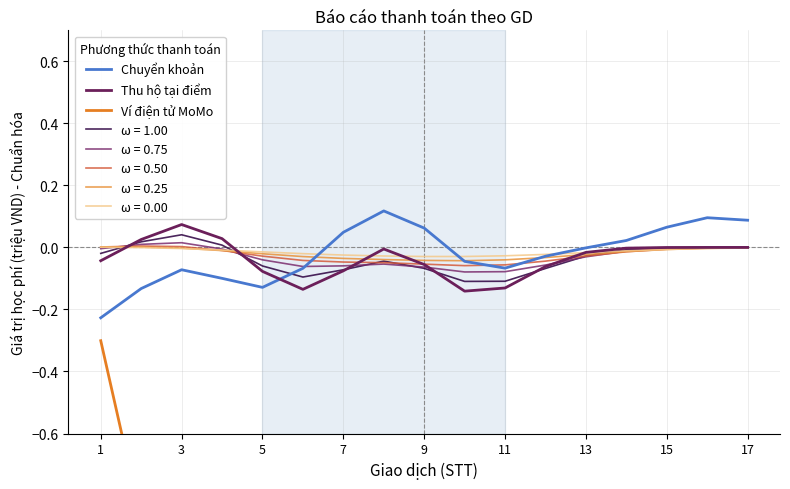

The value of Chuyển khoản at 13 is 0.1. True or false?

False